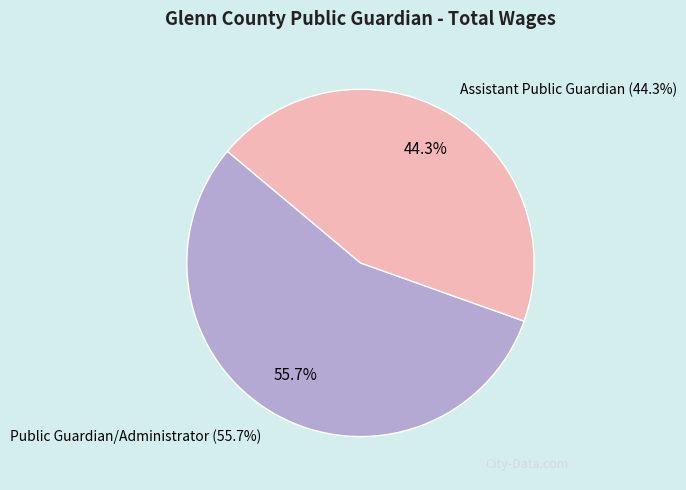

To the nearest percent, what is the combined percentage of Assistant Public Guardian and Public Guardian/Administrator?

100%